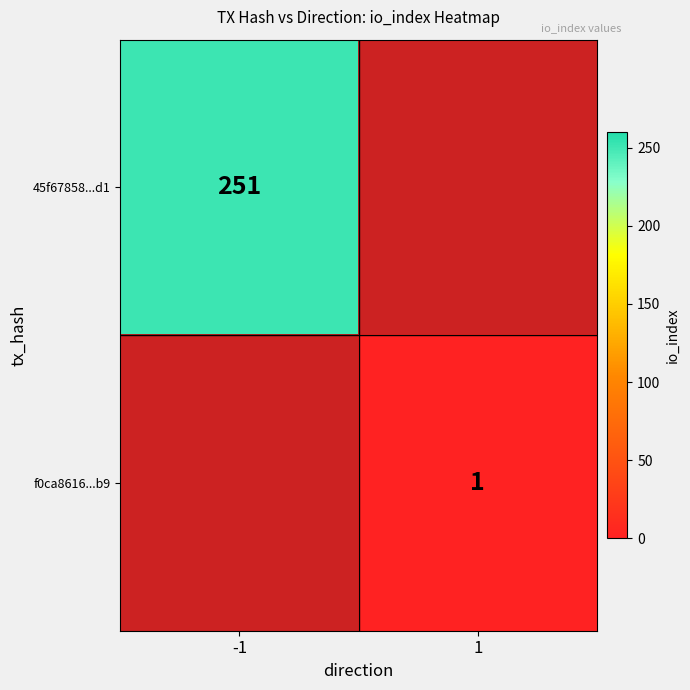

The value of 45f67858...d1 at -1 is 85.3. True or false?

False